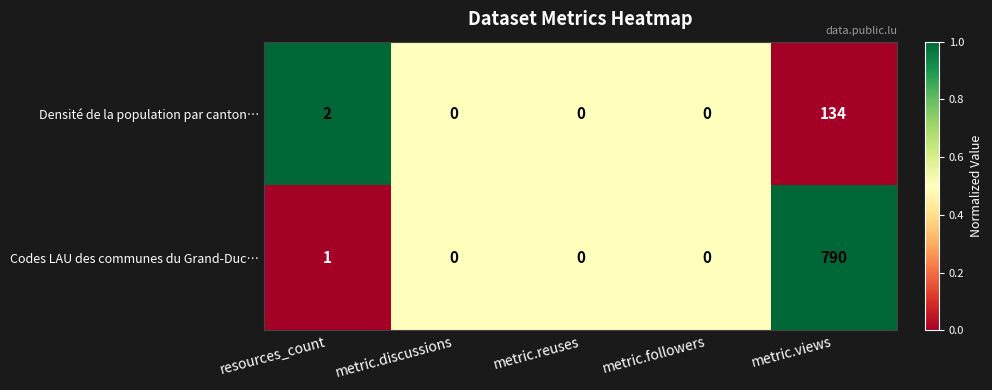

Reading left to right, what are all the values shown in this chart?

Densité de la population par canton…: resources_count=2	metric.discussions=0	metric.reuses=0	metric.followers=0	metric.views=134
Codes LAU des communes du Grand-Duc…: resources_count=1	metric.discussions=0	metric.reuses=0	metric.followers=0	metric.views=790